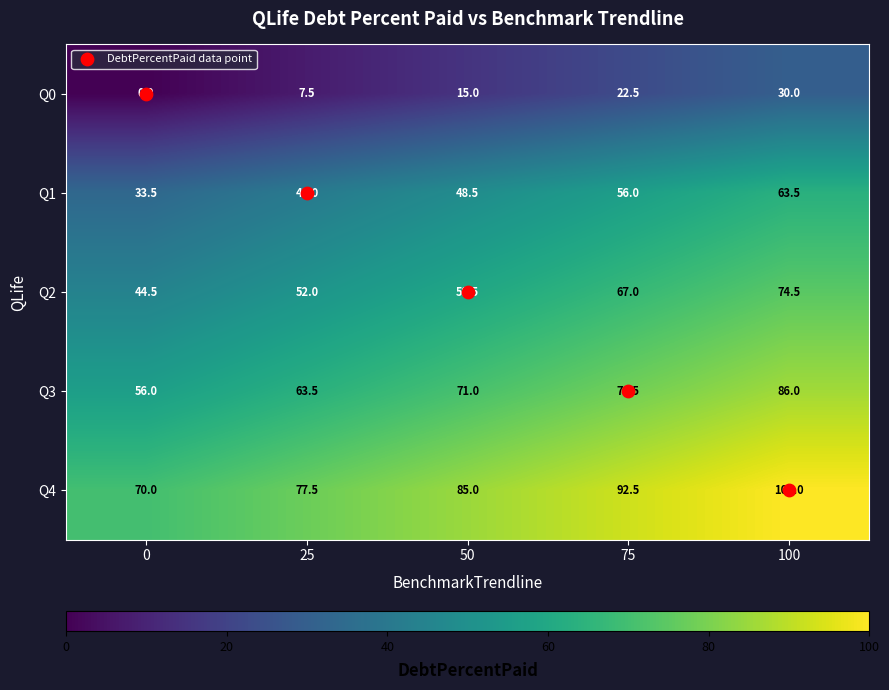

List the labels in order of Q2 value, largest first.

100, 75, 50, 25, 0